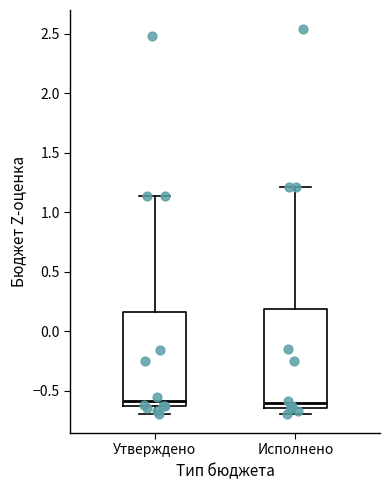

Where is the lower edge of the box for Исполнено on the y-axis? The values are not printed on the chart, so give them approximately, as read against the axis.

-0.65